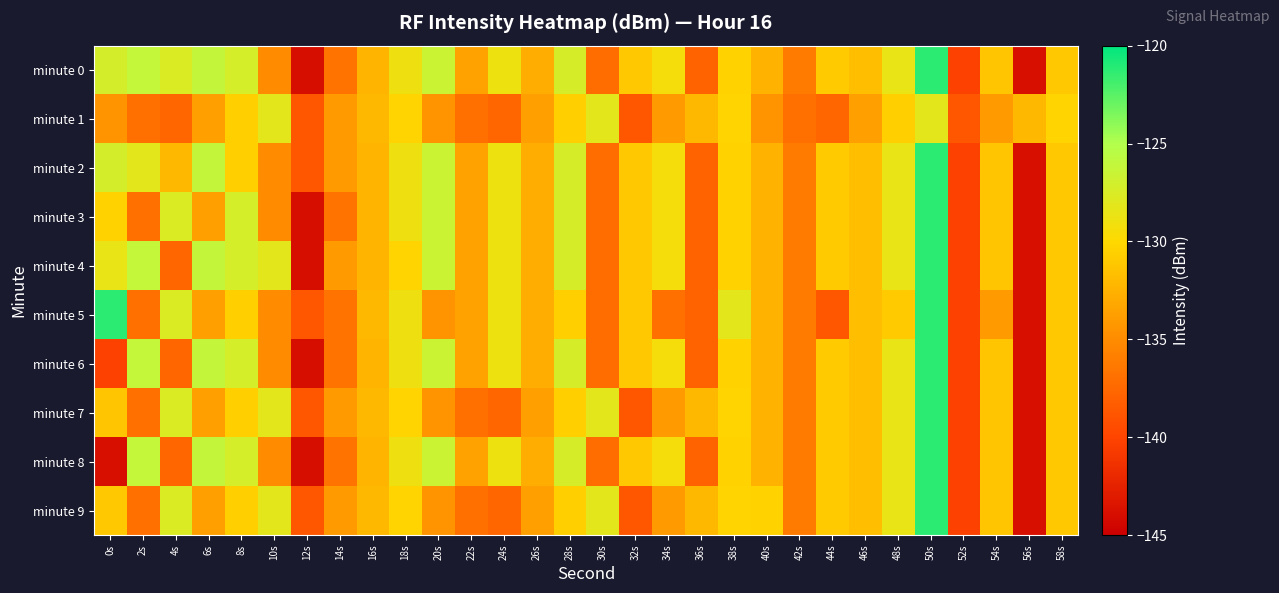

Reading left to right, extract all data points from this chart.

minute 0: 0s=-127.3	2s=-126.2	4s=-127.6	6s=-126.1	8s=-127.2	10s=-135.1	12s=-143.9	14s=-136.7	16s=-132.3	18s=-129.0	20s=-126.6	22s=-133.5	24s=-128.9	26s=-132.8	28s=-127.3	30s=-137.1	32s=-131.1	34s=-129.4	36s=-137.9	38s=-130.4	40s=-132.5	42s=-136.1	44s=-130.9	46s=-131.7	48s=-128.5	50s=-121.2	52s=-140.3	54s=-131.3	56s=-143.8	58s=-131.1
minute 1: 0s=-134.4	2s=-137.0	4s=-137.6	6s=-133.6	8s=-130.6	10s=-128.2	12s=-138.7	14s=-134.1	16s=-132.1	18s=-130.3	20s=-134.4	22s=-137.0	24s=-137.6	26s=-133.6	28s=-130.6	30s=-128.2	32s=-138.7	34s=-134.1	36s=-132.1	38s=-130.3	40s=-134.4	42s=-137.0	44s=-137.6	46s=-133.6	48s=-130.6	50s=-128.2	52s=-138.7	54s=-134.1	56s=-132.1	58s=-130.3
minute 2: 0s=-127.3	2s=-128.2	4s=-132.1	6s=-126.1	8s=-130.6	10s=-135.1	12s=-138.7	14s=-134.1	16s=-132.3	18s=-129.0	20s=-126.6	22s=-133.5	24s=-128.9	26s=-132.8	28s=-127.3	30s=-137.1	32s=-131.1	34s=-129.4	36s=-137.9	38s=-130.4	40s=-132.5	42s=-136.1	44s=-130.9	46s=-131.7	48s=-128.5	50s=-121.2	52s=-140.3	54s=-131.3	56s=-143.8	58s=-131.1
minute 3: 0s=-130.4	2s=-137.0	4s=-127.6	6s=-133.6	8s=-127.2	10s=-135.1	12s=-143.9	14s=-136.7	16s=-132.3	18s=-129.0	20s=-126.6	22s=-133.5	24s=-128.9	26s=-132.8	28s=-127.3	30s=-137.1	32s=-131.1	34s=-129.4	36s=-137.9	38s=-130.4	40s=-132.5	42s=-136.1	44s=-130.9	46s=-131.7	48s=-128.5	50s=-121.2	52s=-140.3	54s=-131.3	56s=-143.8	58s=-131.1
minute 4: 0s=-128.5	2s=-126.2	4s=-137.6	6s=-126.1	8s=-127.2	10s=-128.2	12s=-143.9	14s=-134.1	16s=-132.3	18s=-130.3	20s=-126.6	22s=-133.5	24s=-128.9	26s=-132.8	28s=-127.3	30s=-137.1	32s=-131.1	34s=-129.4	36s=-137.9	38s=-130.4	40s=-132.5	42s=-136.1	44s=-130.9	46s=-131.7	48s=-128.5	50s=-121.2	52s=-140.3	54s=-131.3	56s=-143.8	58s=-131.1
minute 5: 0s=-121.2	2s=-137.0	4s=-127.6	6s=-133.6	8s=-130.6	10s=-135.1	12s=-138.7	14s=-136.7	16s=-132.1	18s=-129.0	20s=-134.4	22s=-133.5	24s=-128.9	26s=-132.8	28s=-130.6	30s=-137.1	32s=-131.1	34s=-137.0	36s=-137.9	38s=-128.2	40s=-132.5	42s=-136.1	44s=-138.7	46s=-131.7	48s=-130.9	50s=-121.2	52s=-140.3	54s=-134.1	56s=-143.8	58s=-131.1
minute 6: 0s=-140.3	2s=-126.2	4s=-137.6	6s=-126.1	8s=-127.2	10s=-135.1	12s=-143.9	14s=-136.7	16s=-132.3	18s=-129.0	20s=-126.6	22s=-133.5	24s=-128.9	26s=-132.8	28s=-127.3	30s=-137.1	32s=-131.1	34s=-129.4	36s=-137.9	38s=-130.4	40s=-132.5	42s=-136.1	44s=-130.9	46s=-131.7	48s=-128.5	50s=-121.2	52s=-140.3	54s=-131.3	56s=-143.8	58s=-131.1
minute 7: 0s=-131.3	2s=-137.0	4s=-127.6	6s=-133.6	8s=-130.6	10s=-128.2	12s=-138.7	14s=-134.1	16s=-132.1	18s=-130.3	20s=-134.4	22s=-137.0	24s=-137.6	26s=-133.6	28s=-130.6	30s=-128.2	32s=-138.7	34s=-134.1	36s=-132.1	38s=-130.3	40s=-132.5	42s=-136.1	44s=-130.9	46s=-131.7	48s=-128.5	50s=-121.2	52s=-140.3	54s=-131.3	56s=-143.8	58s=-131.1
minute 8: 0s=-143.8	2s=-126.2	4s=-137.6	6s=-126.1	8s=-127.2	10s=-135.1	12s=-143.9	14s=-136.7	16s=-132.3	18s=-129.0	20s=-126.6	22s=-133.5	24s=-128.9	26s=-132.8	28s=-127.3	30s=-137.1	32s=-131.1	34s=-129.4	36s=-137.9	38s=-130.4	40s=-132.5	42s=-136.1	44s=-130.9	46s=-131.7	48s=-128.5	50s=-121.2	52s=-140.3	54s=-131.3	56s=-143.8	58s=-131.1
minute 9: 0s=-131.1	2s=-137.0	4s=-127.6	6s=-133.6	8s=-130.6	10s=-128.2	12s=-138.7	14s=-134.1	16s=-132.1	18s=-130.3	20s=-134.4	22s=-137.0	24s=-137.6	26s=-133.6	28s=-130.6	30s=-128.2	32s=-138.7	34s=-134.1	36s=-132.1	38s=-130.3	40s=-130.4	42s=-136.1	44s=-130.9	46s=-131.7	48s=-128.5	50s=-121.2	52s=-140.3	54s=-131.3	56s=-143.8	58s=-131.1